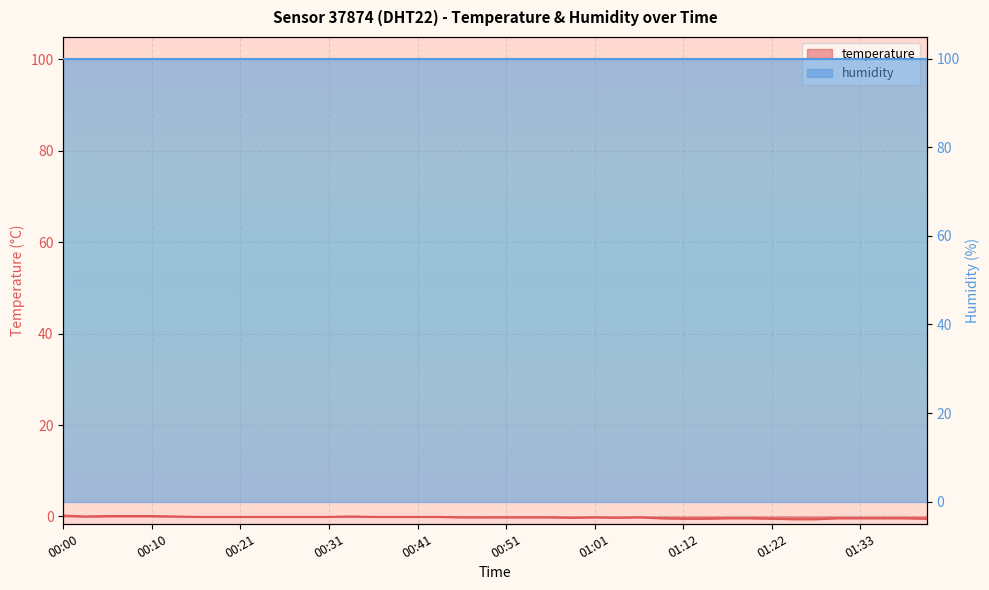

List the labels in order of value, smallest first.

01:25, 01:28, 01:12, 01:14, 01:22, 01:41, 01:09, 01:17, 01:20, 01:31, 01:33, 01:36, 01:38, 00:59, 01:04, 00:46, 00:49, 00:51, 00:54, 00:56, 01:01, 01:07, 00:15, 00:18, 00:21, 00:23, 00:26, 00:28, 00:31, 00:36, 00:38, 00:41, 00:43, 00:03, 00:13, 00:33, 00:05, 00:08, 00:10, 00:00